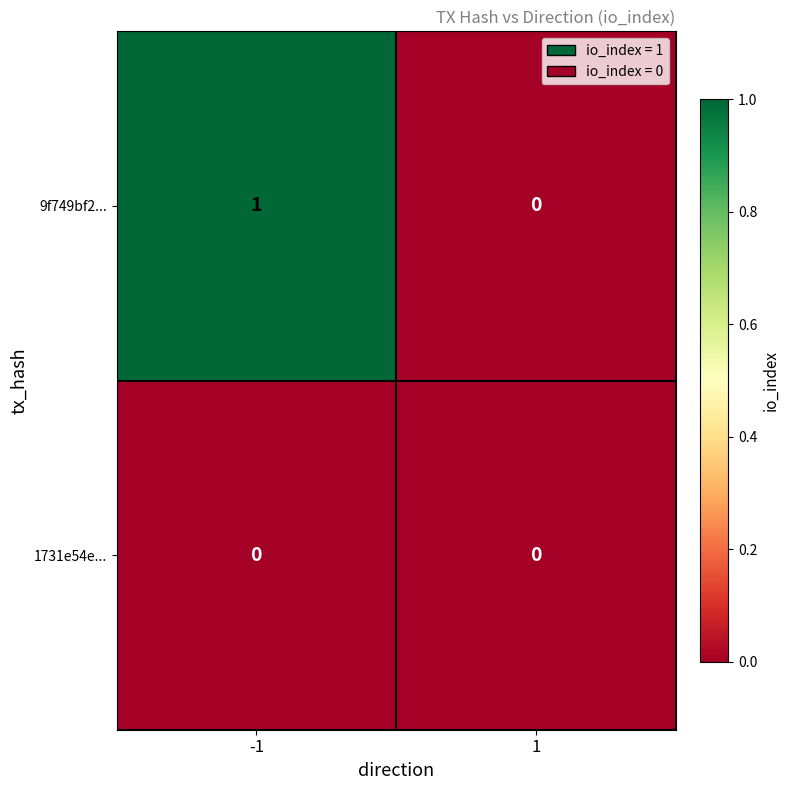

Which series has the largest range (max minus min)?

9f749bf2...